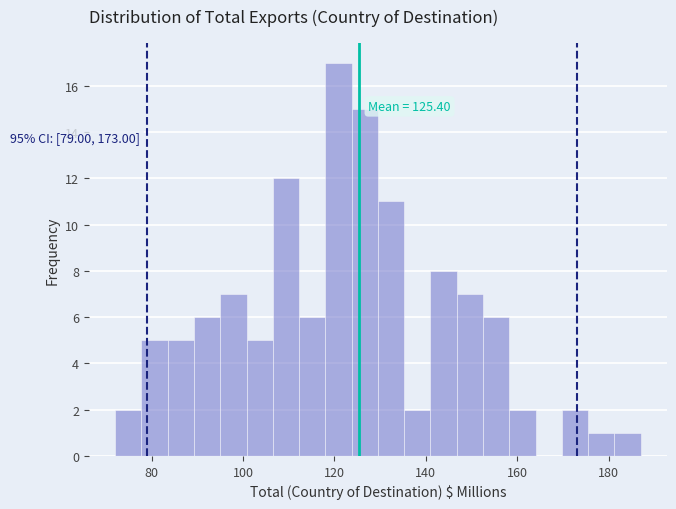

Read against the x-axis, roughly where is the centre of the tallest bar?

120